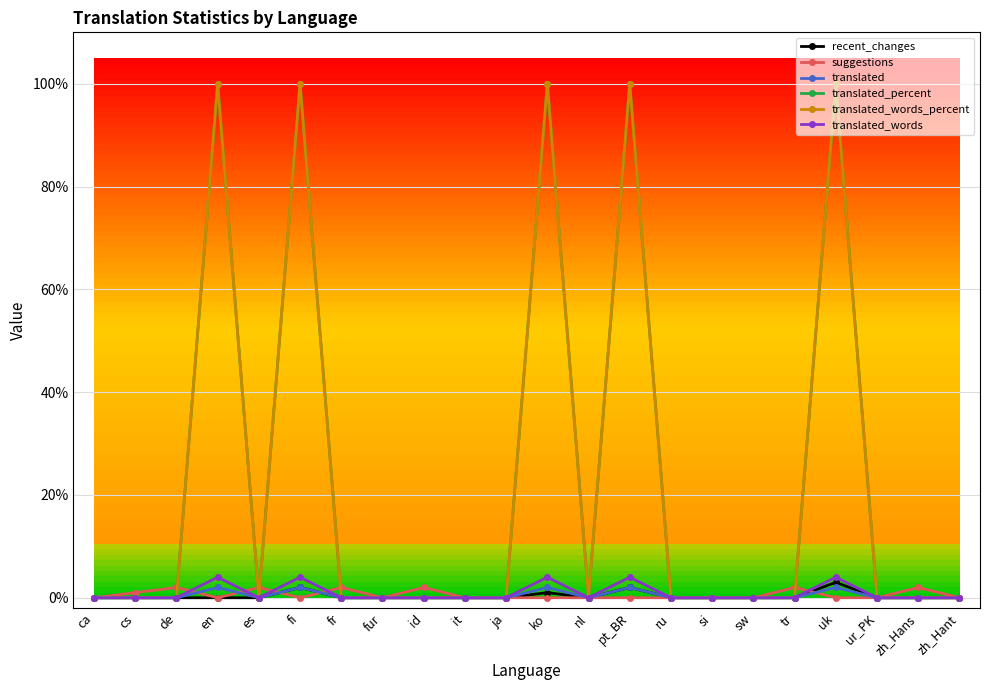

List the labels in order of translated_percent value, smallest first.

ca, cs, de, es, fr, fur, id, it, ja, nl, ru, si, sw, tr, ur_PK, zh_Hans, zh_Hant, en, fi, ko, pt_BR, uk